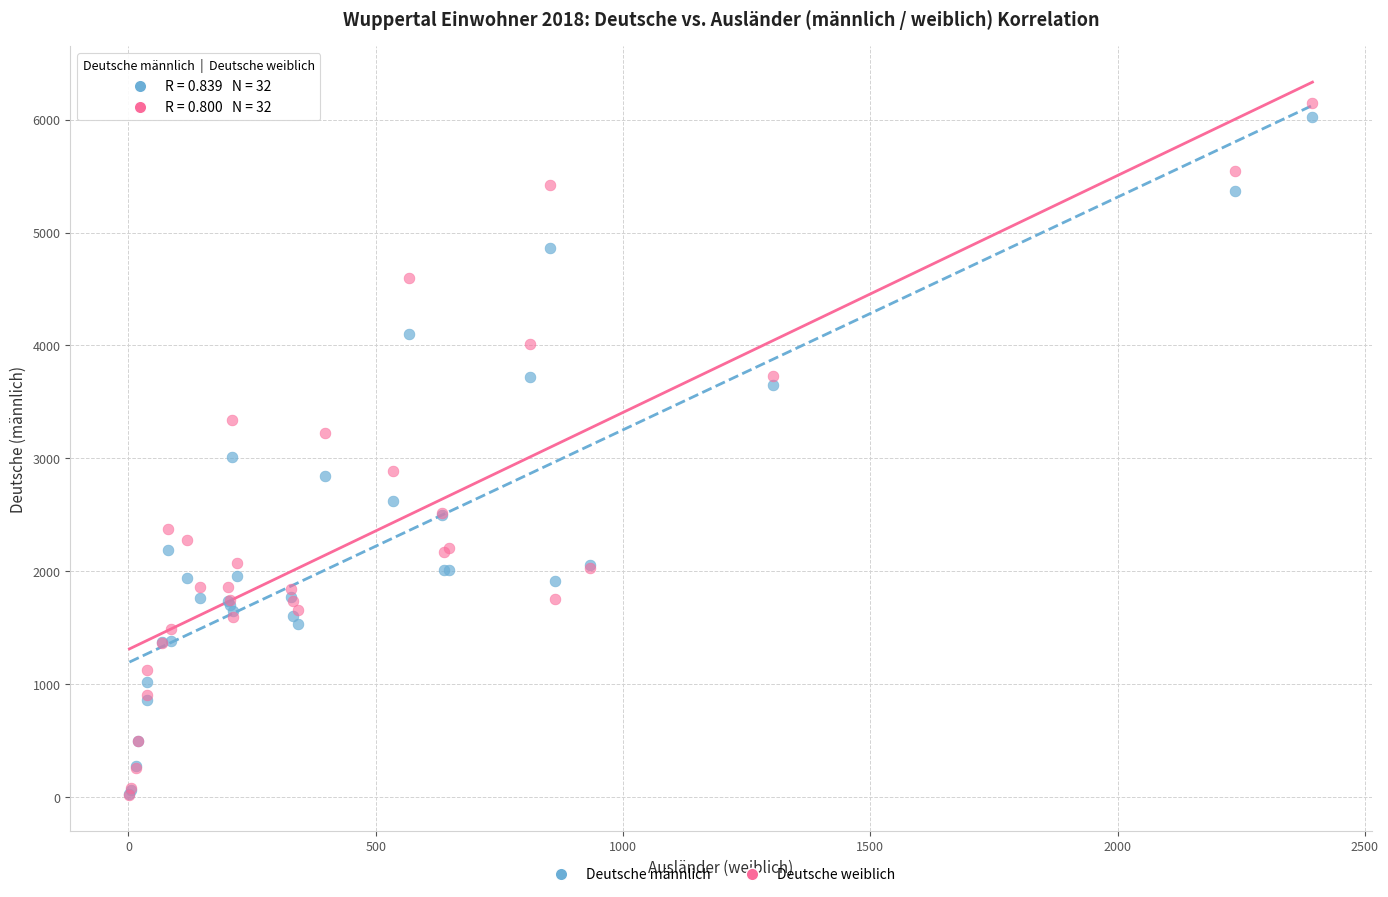

In the Deutsche weiblich series, what Y value is closest to 3082?

3226